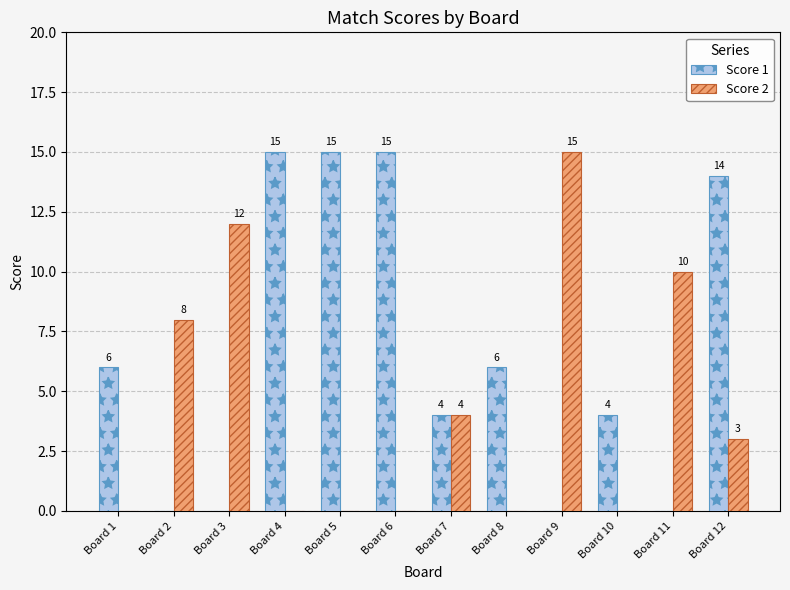

How many distinct data groups are displayed?

2